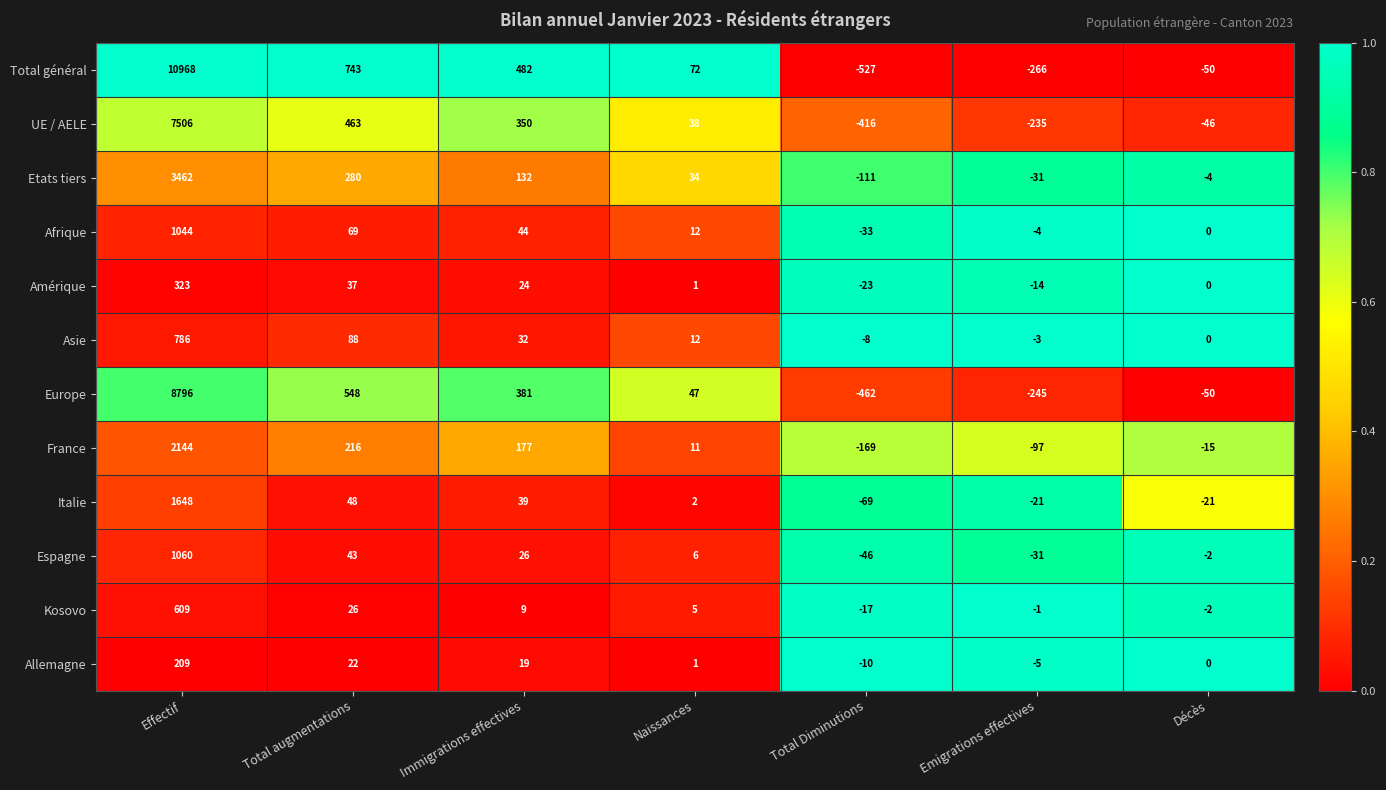

Between Effectif and Immigrations effectives, which series saw the biggest shift?

Total général